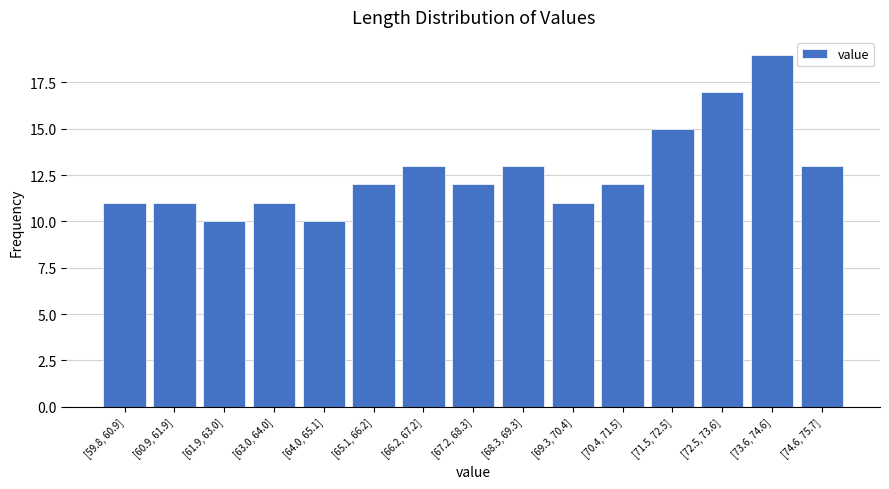

Reading left to right, transcribe all the data shown in this chart.

11	11	10	11	10	12	13	12	13	11	12	15	17	19	13